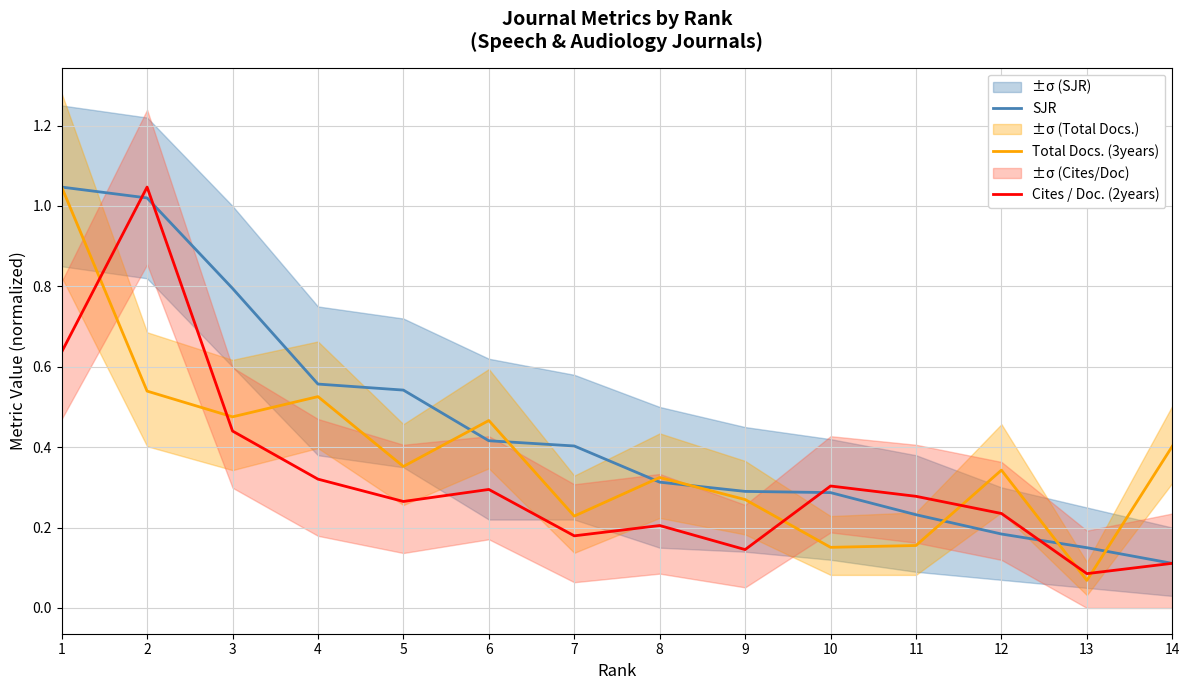

Between which two adjacent categories do Total Docs. (3years) and SJR first intersect?

5 and 6